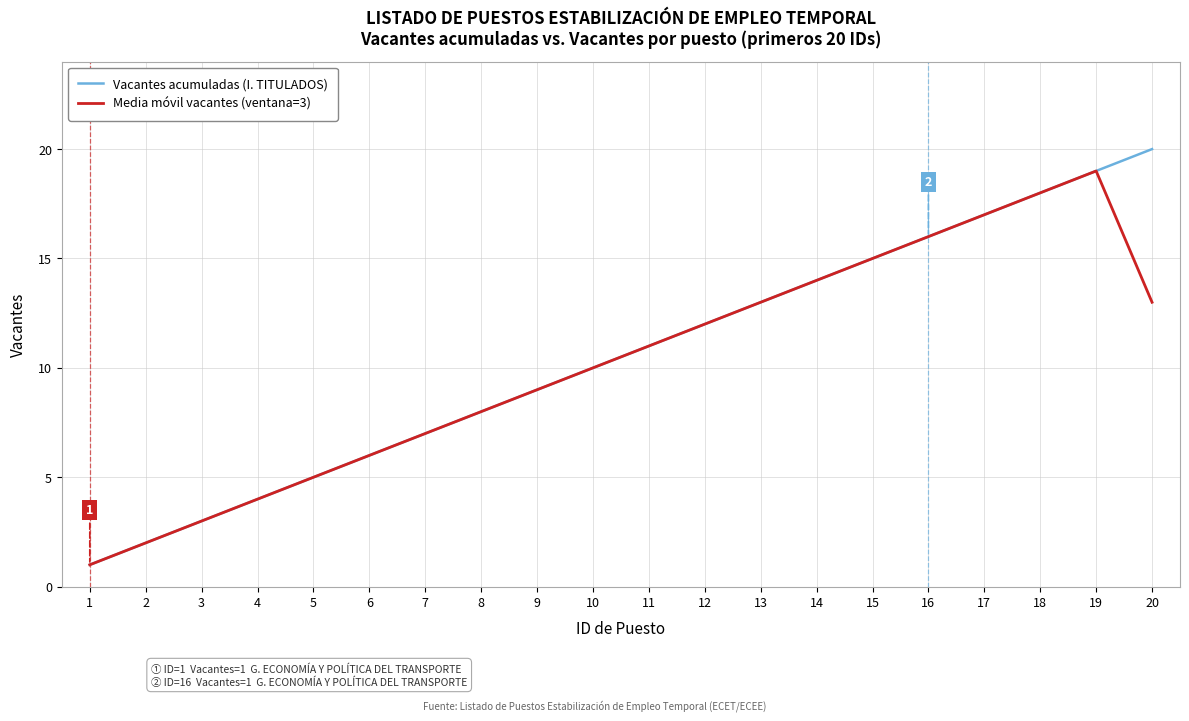

What is the highest value of the Media móvil vacantes (ventana=3) series?

19.0